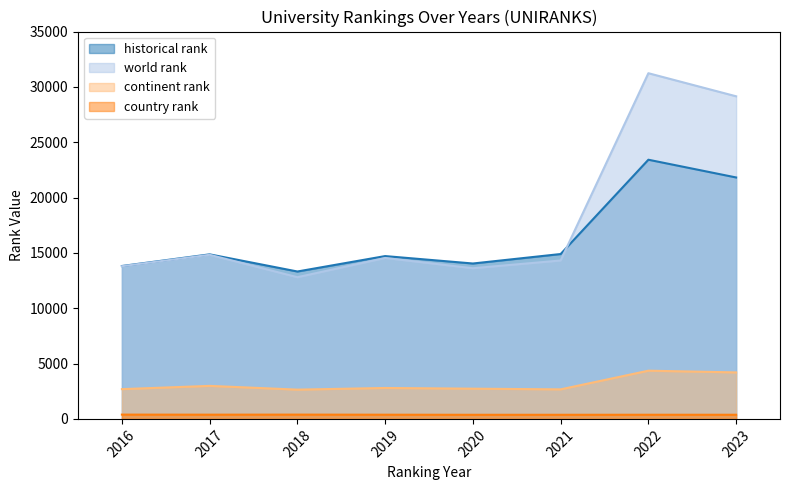

Is the value of country rank at 2023 greater than the value of historical rank at 2016?

No